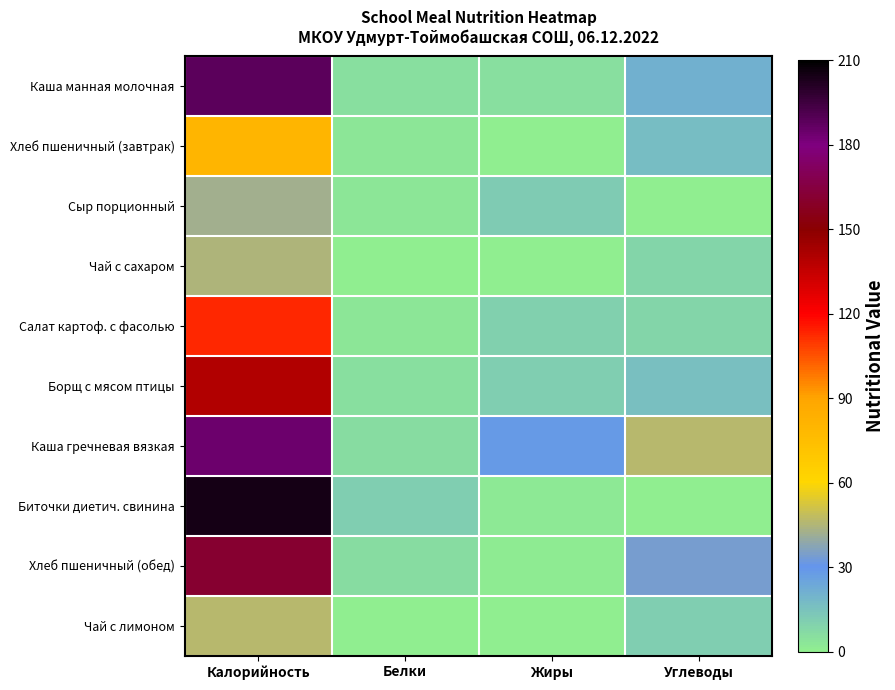

At which category is the sum across all series the highest?

Калорийность